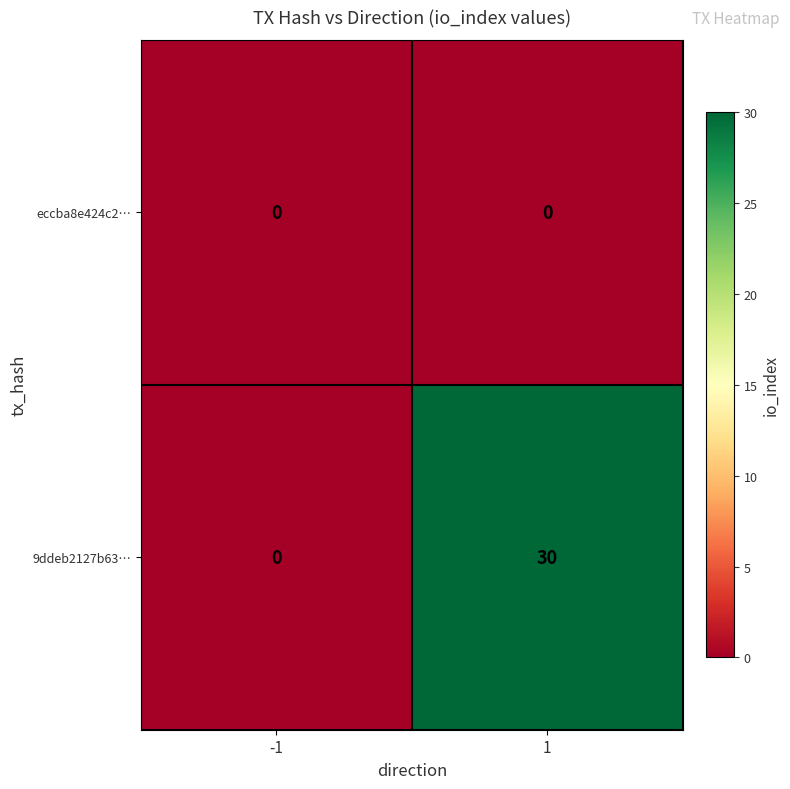

How many data points in 9ddeb2127b63… are less than 30?

1